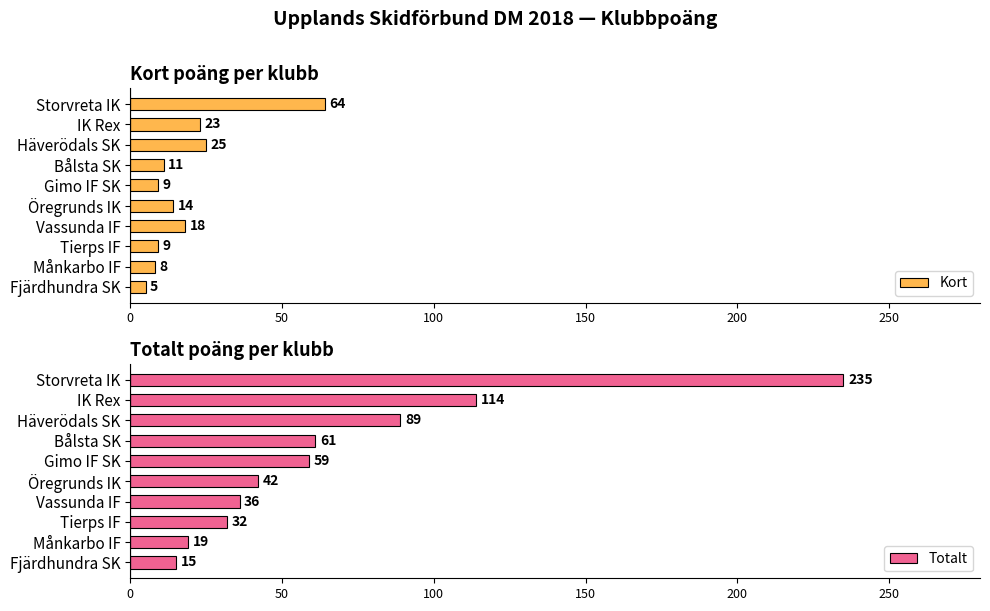

Which category has the highest value in the Kort series?

Storvreta IK